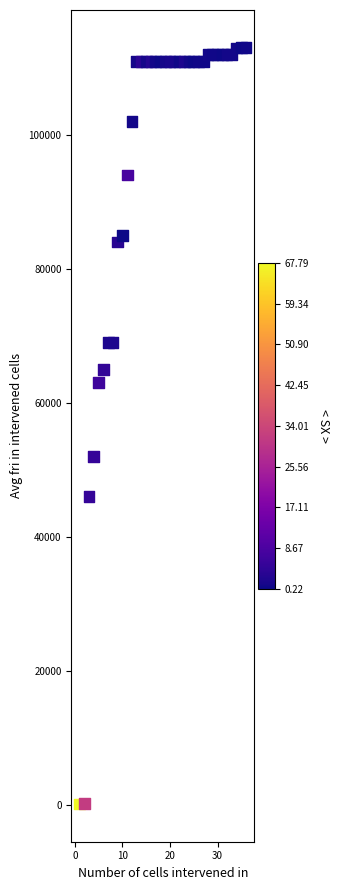

What Y value in the scatter plot is closest to 56578?

52001